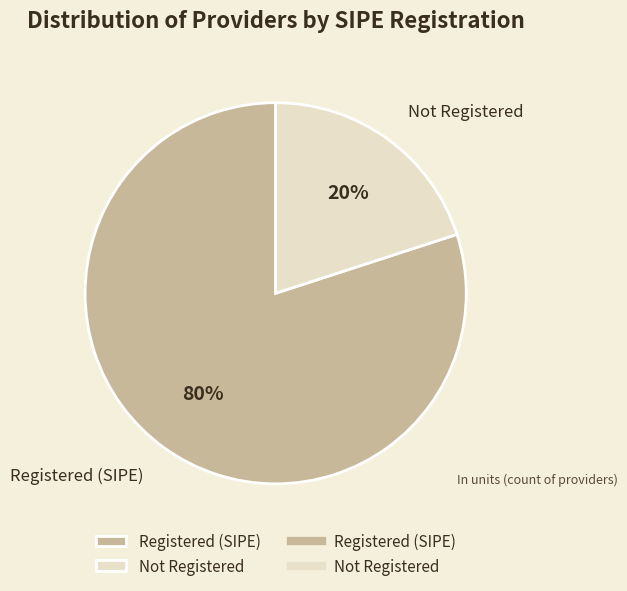

How many slices are in this pie chart?

2